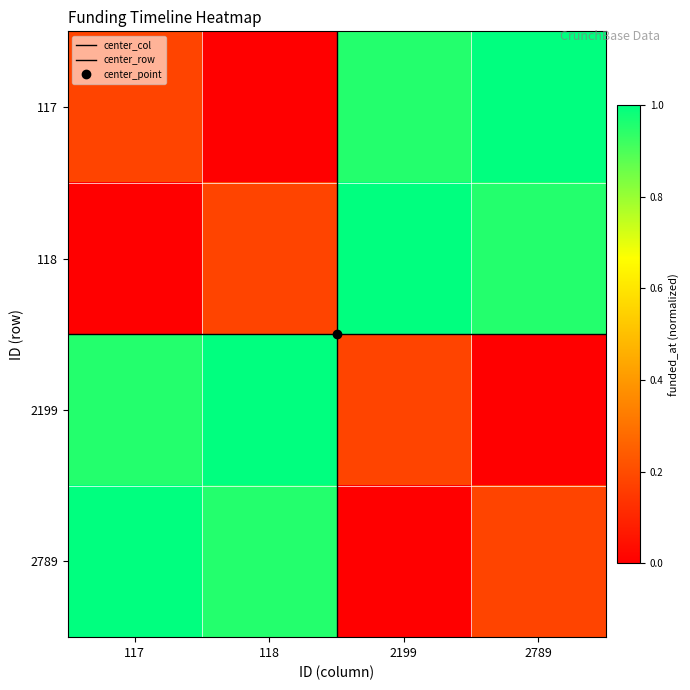

Which category has the highest value across all series?

2789